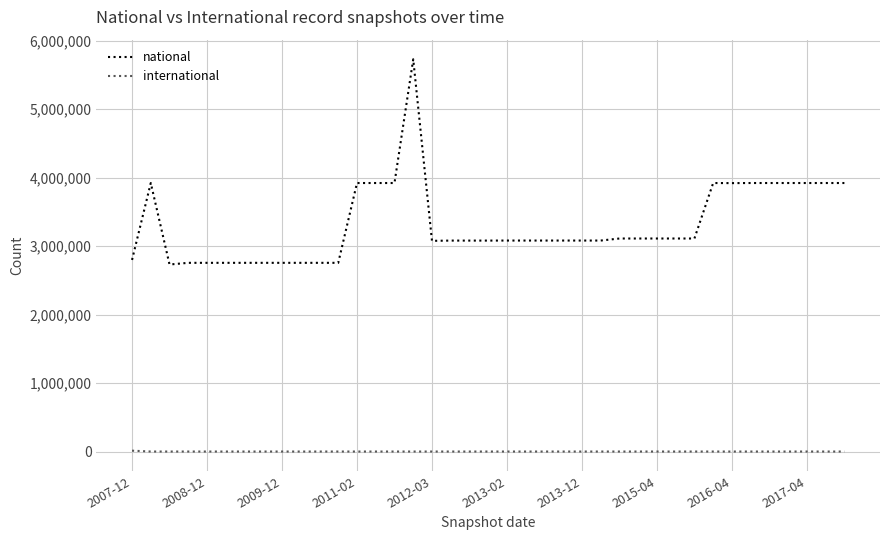

True or false: international and national cross at least once.

False